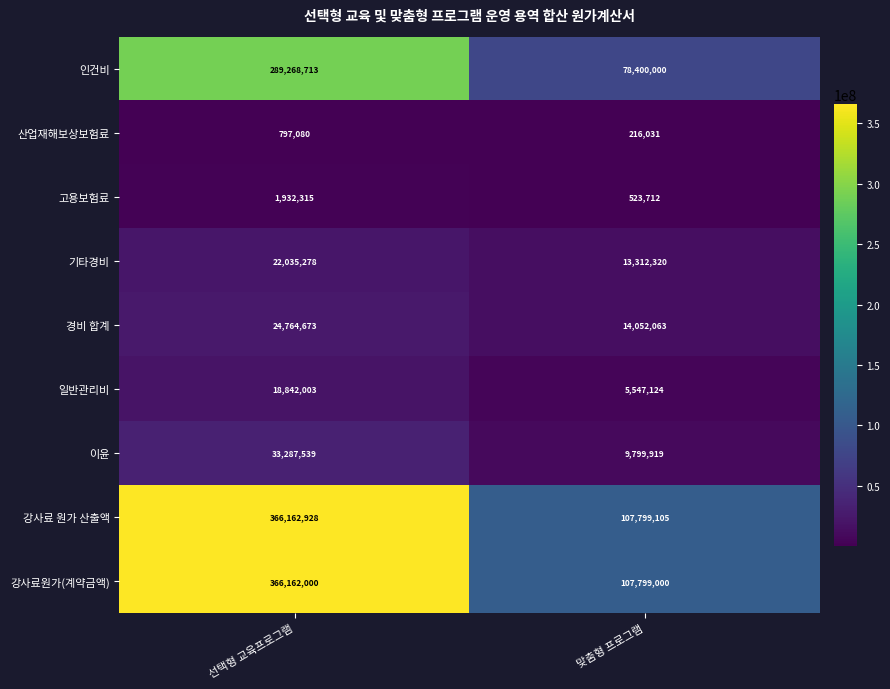

Is it true that 인건비 equals 289268713 at 선택형 교육프로그램?

True